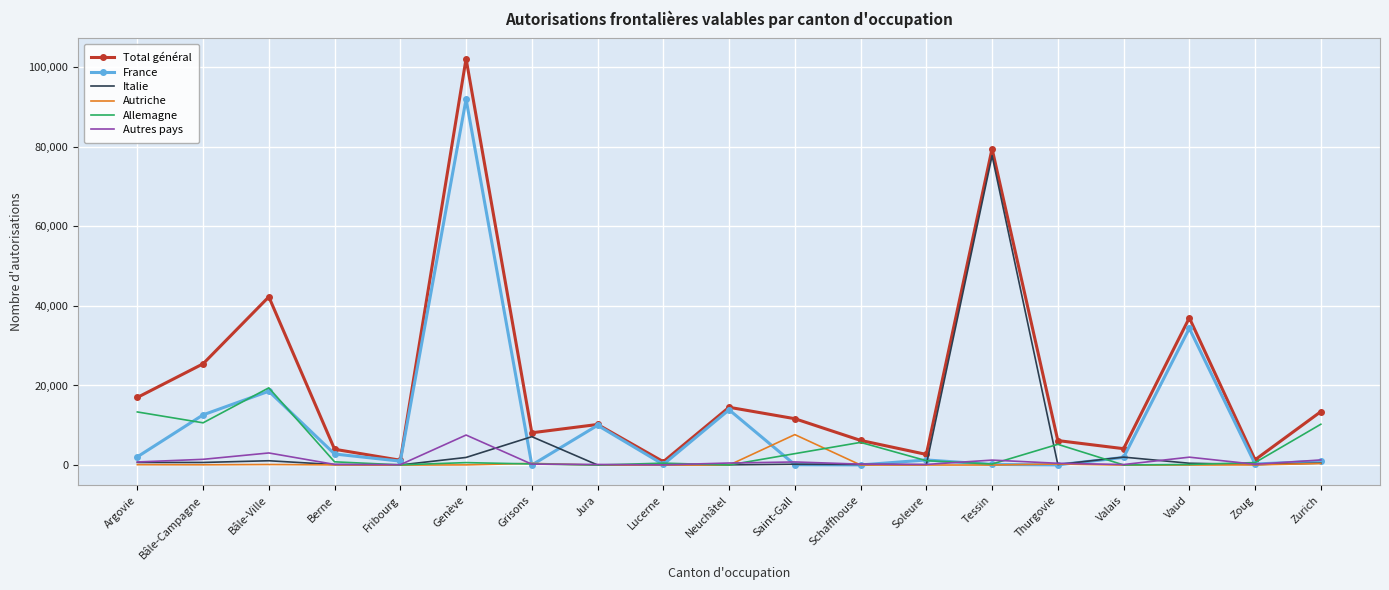

The France series shows 8643 at Bâle-Campagne. True or false?

False